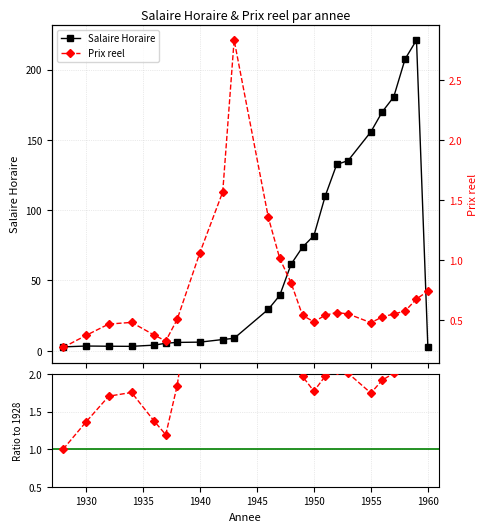

What is the value of the Salaire Horaire point at the 17th from the left?

132.5